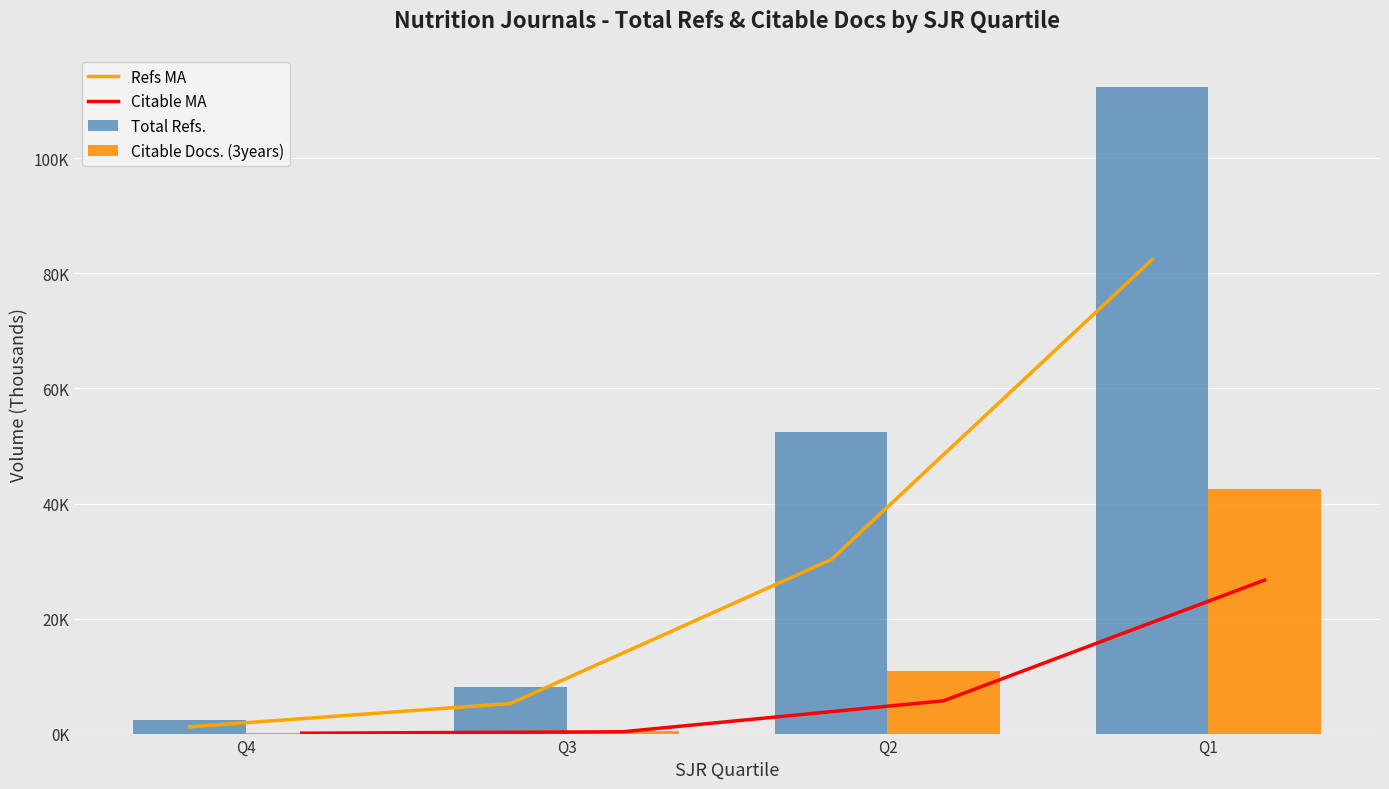

What is the greatest value displayed?

112395.0